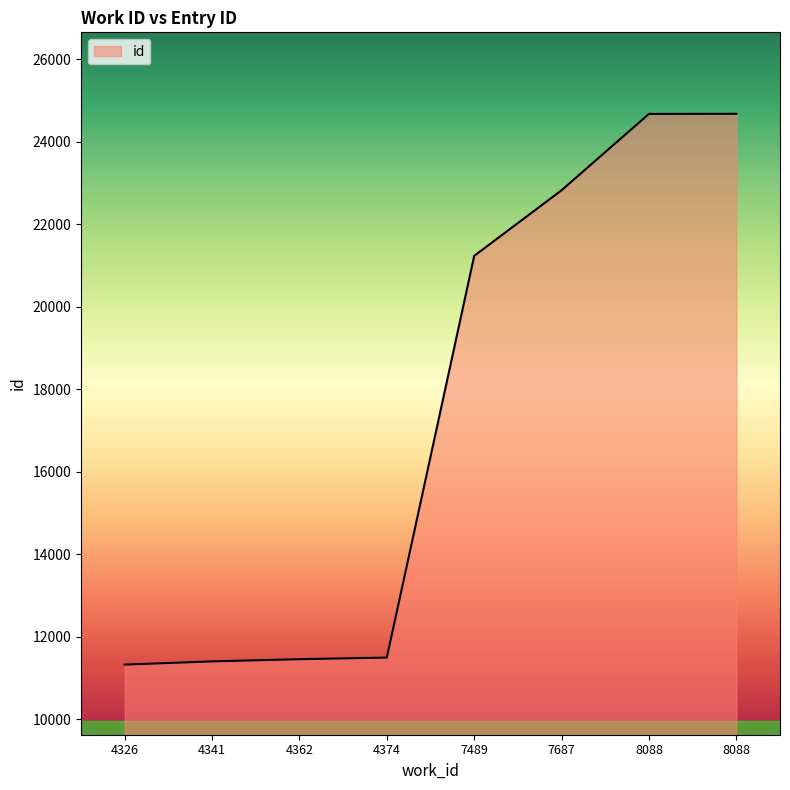

True or false: the data shows 5232 at 4374.

False